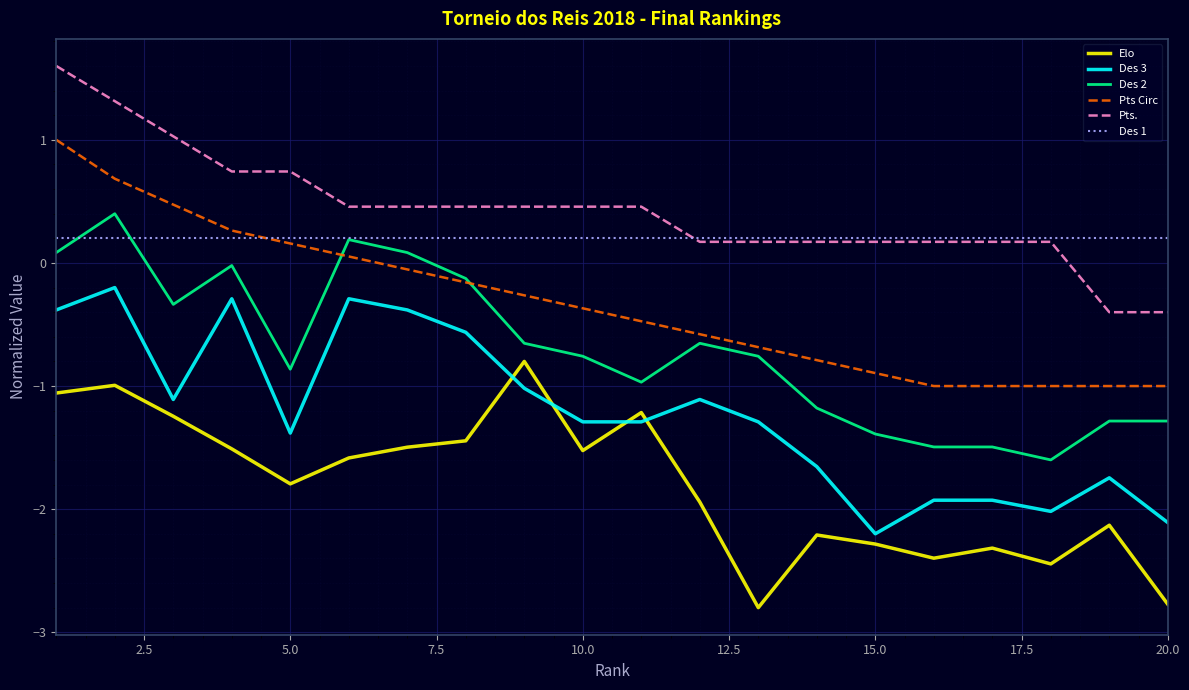

What is the average value of the Des 3 series?

-1.2